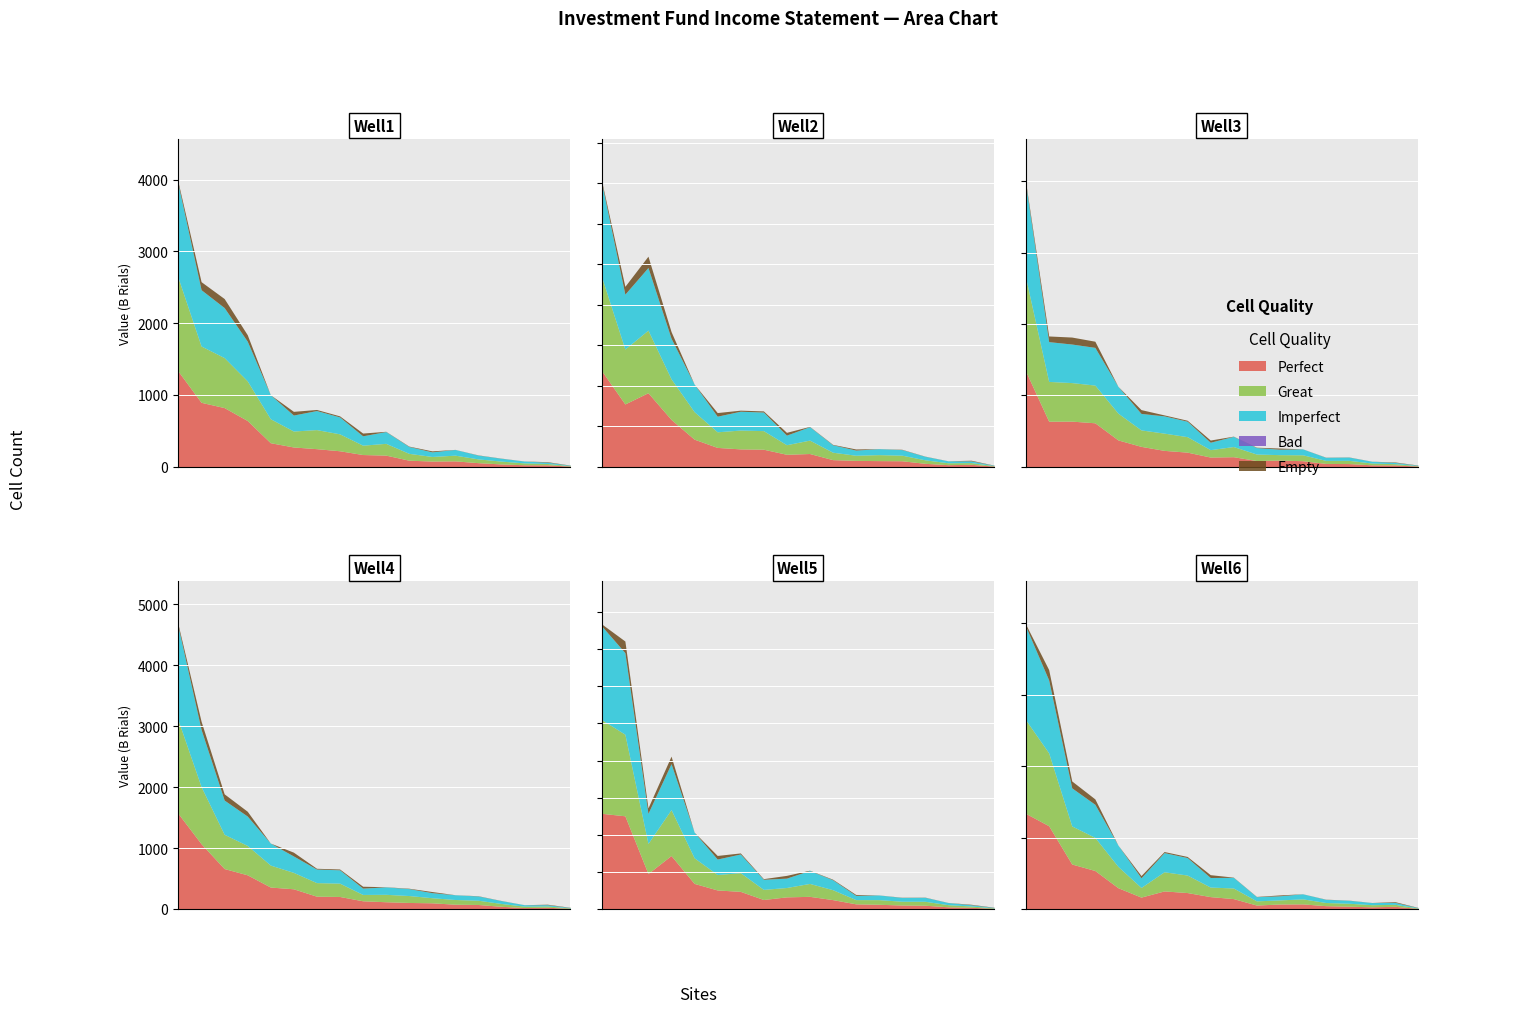

Which series has the largest total across all categories?

Perfect